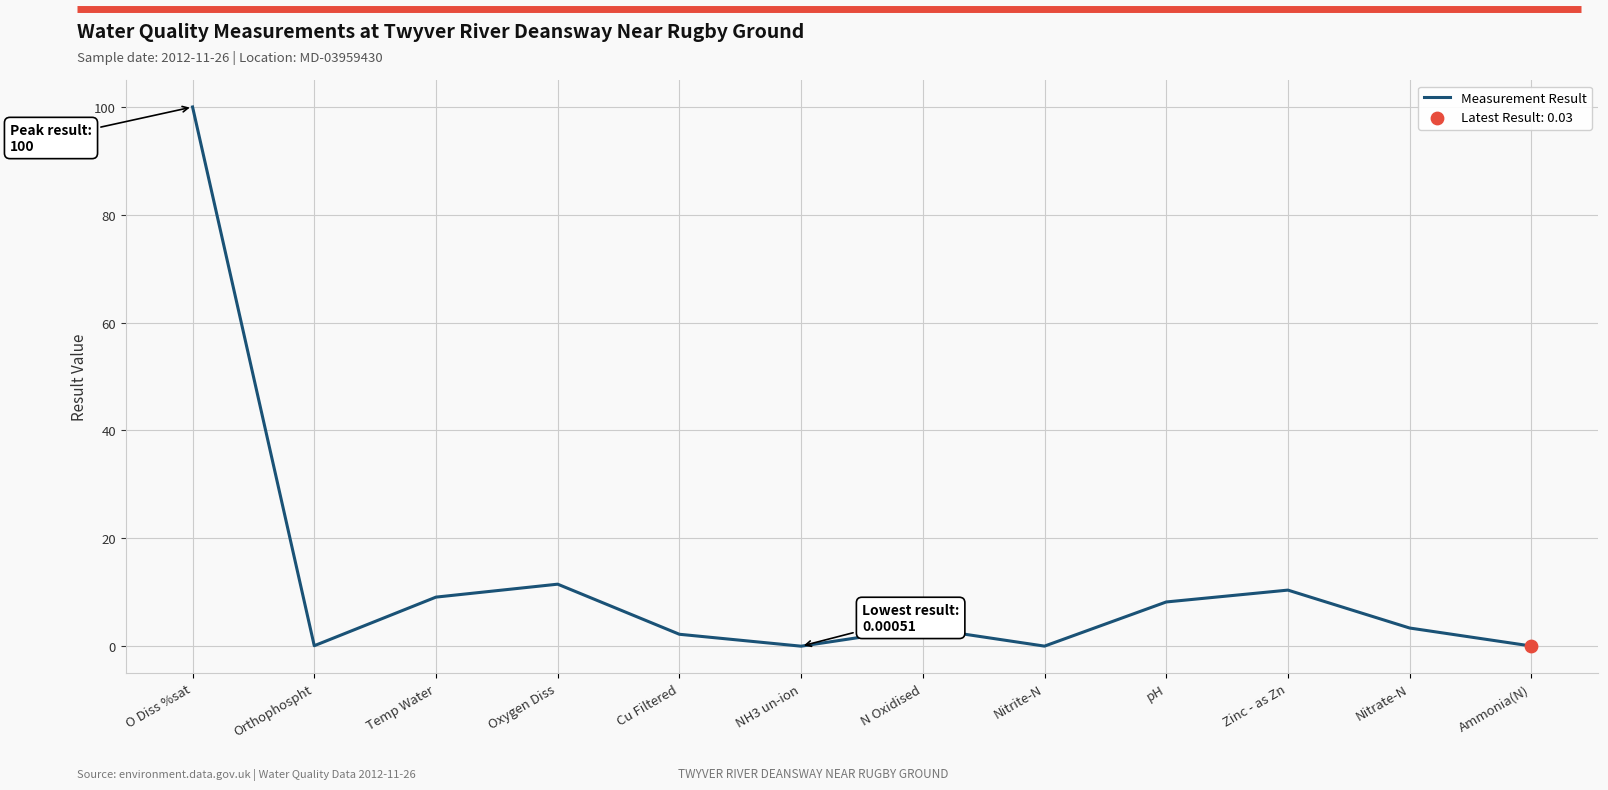

Between Orthophospht and N Oxidised, which is larger?

N Oxidised